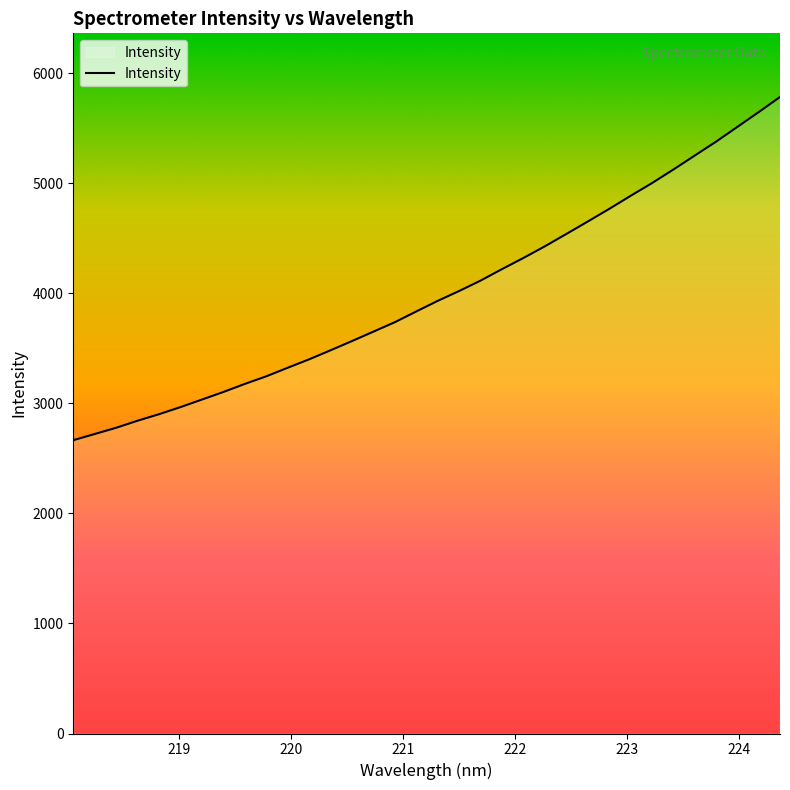

What is the smallest value displayed?

2666.2